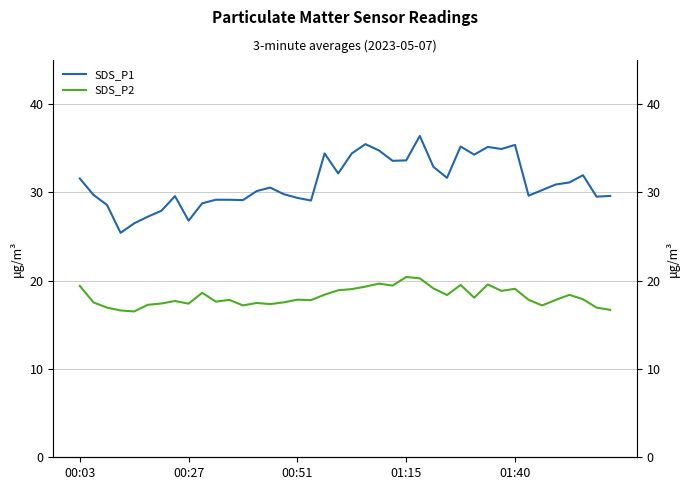

The SDS_P2 series shows 17.6 at 00:27. True or false?

True